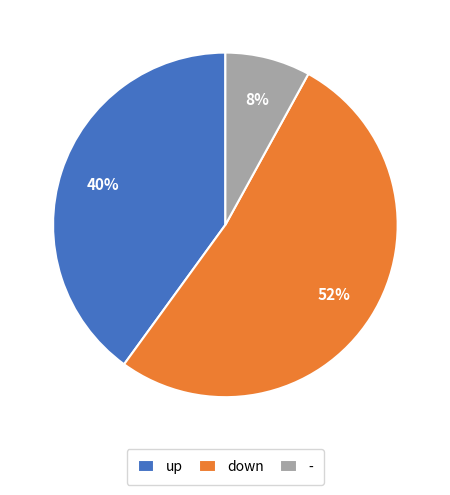

To the nearest percent, what percentage of the pie is down?

52%